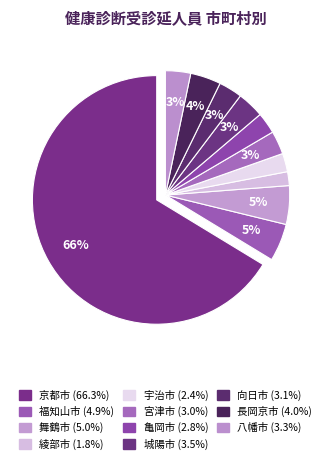

To the nearest percent, what is the average slice percentage?

9%